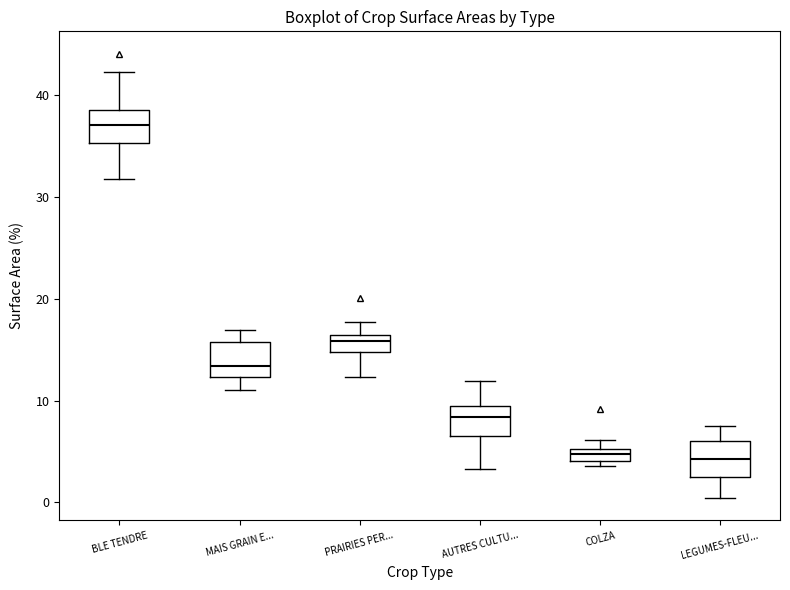

Which box's median line is the highest?

BLE TENDRE